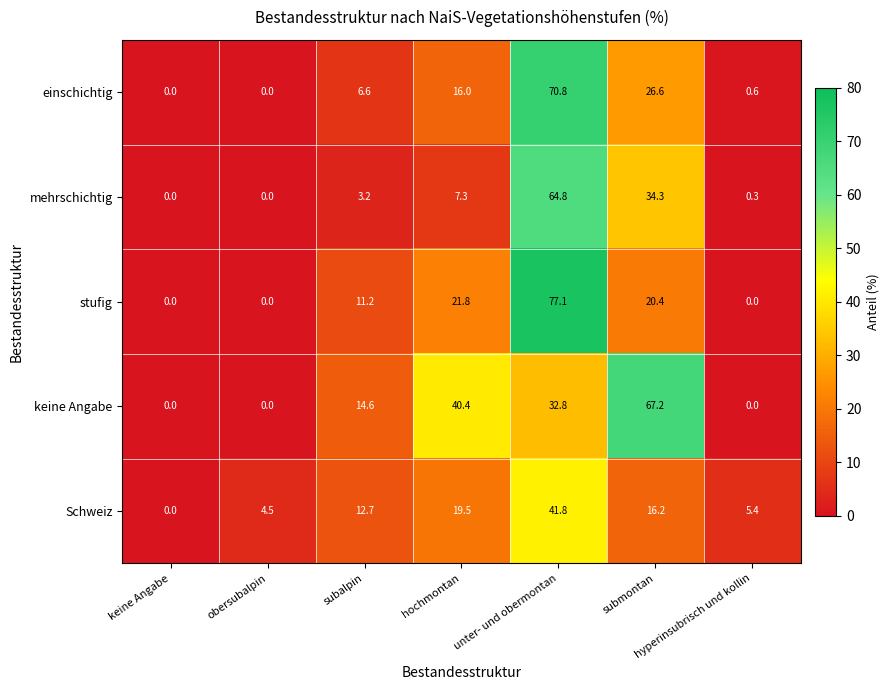

What is the sum of the mehrschichtig values at subalpin and hyperinsubrisch und kollin?

3.5